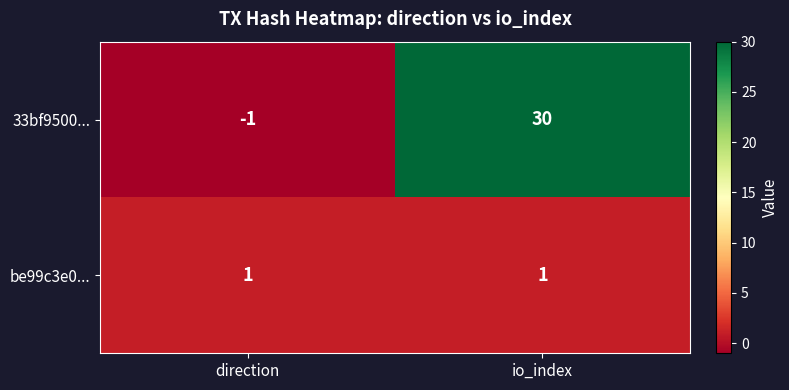

Which series has the widest spread of values?

33bf9500...